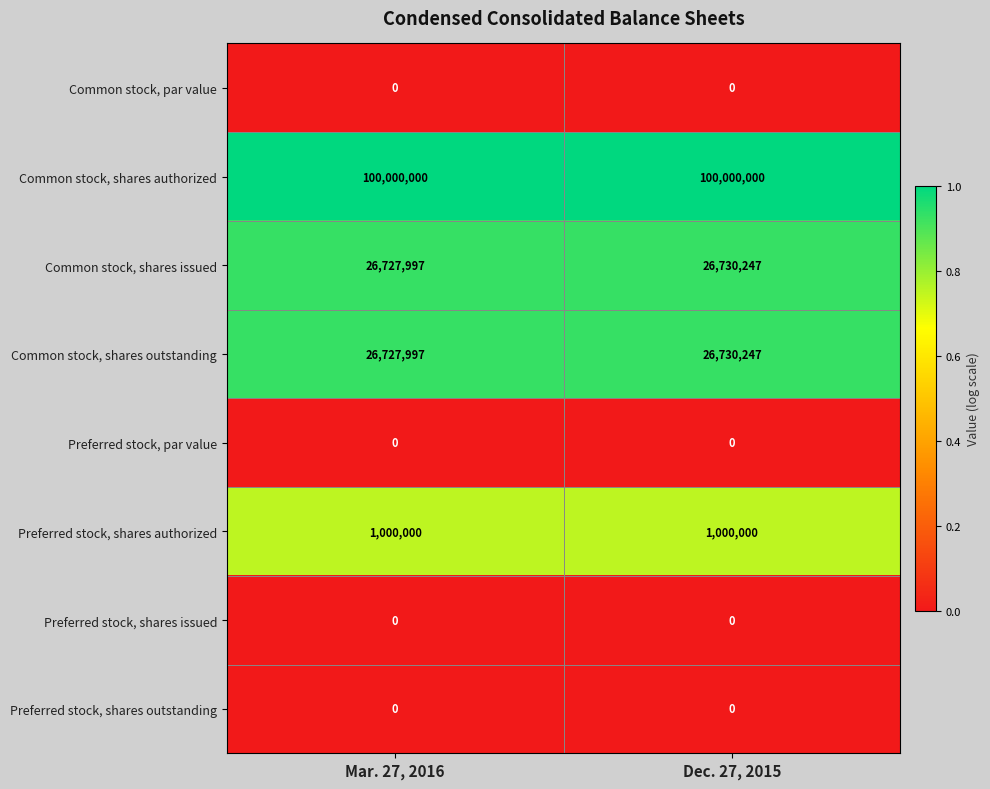

What is the difference between the highest and lowest values at Mar. 27, 2016?

100000000